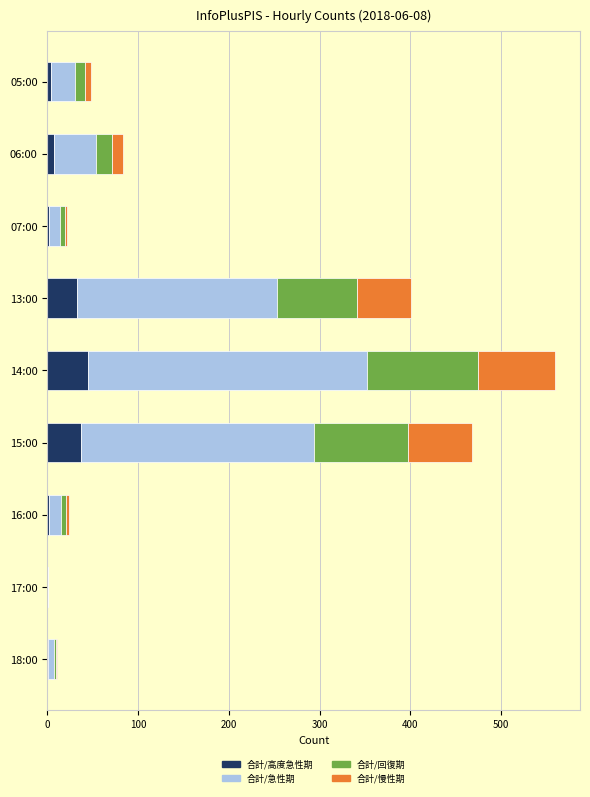

At which category is the sum across all series the highest?

14:00